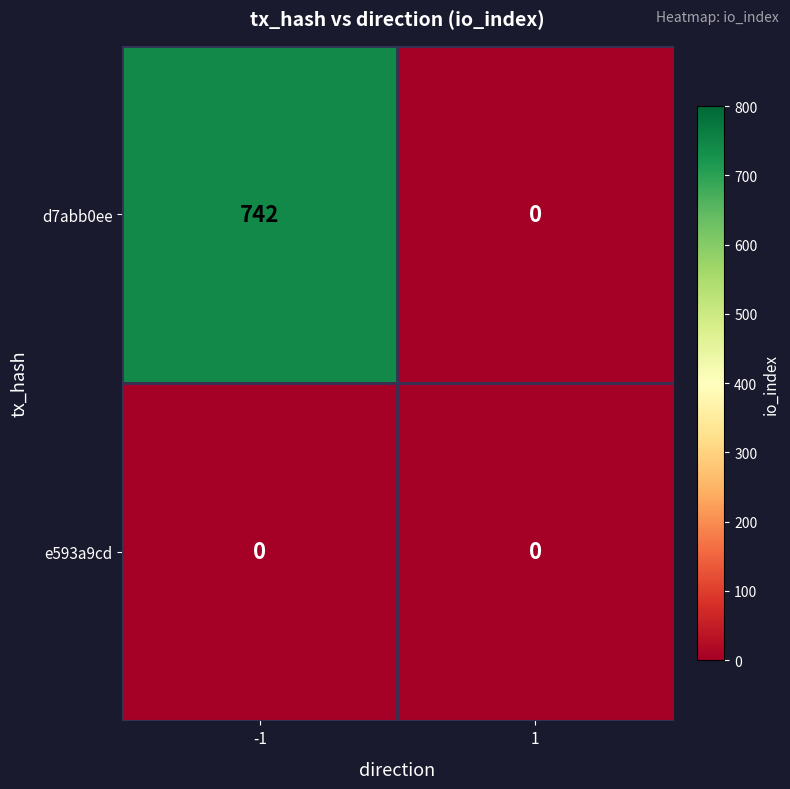

What is the greatest value displayed?

742